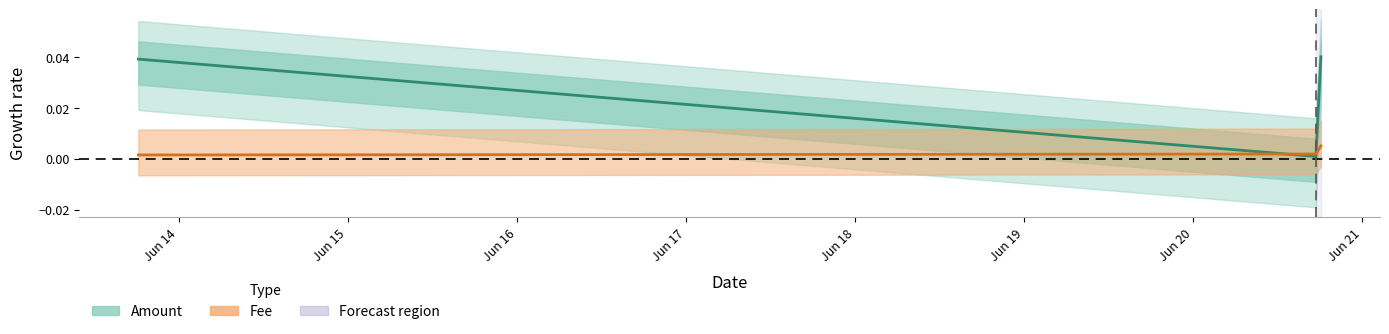

At how many categories does at least one series exceed 0?

3